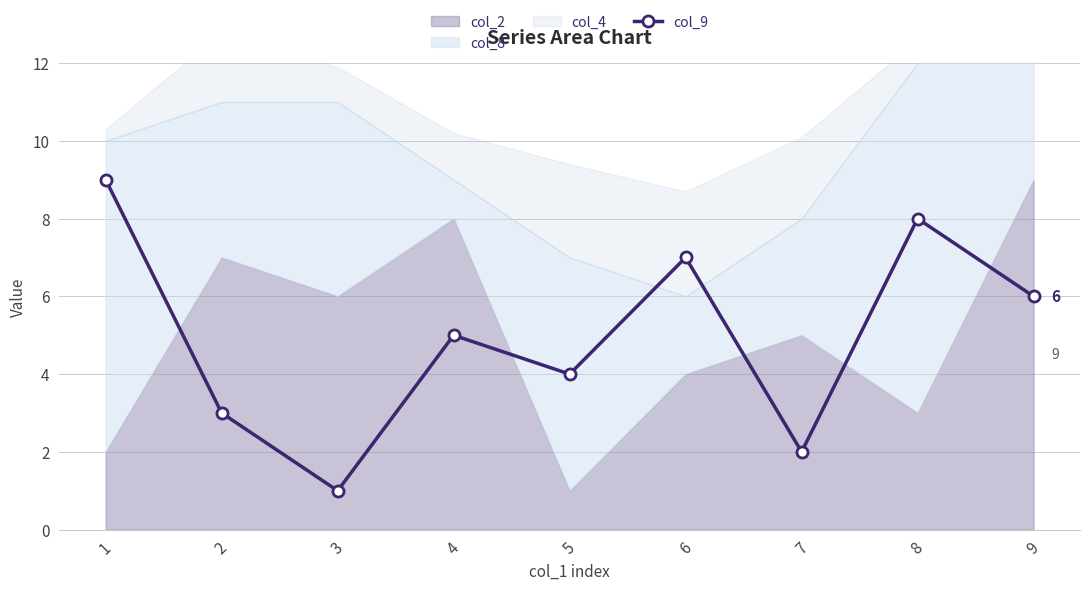

List the labels in order of col_9 value, smallest first.

3, 7, 2, 5, 4, 9, 6, 8, 1